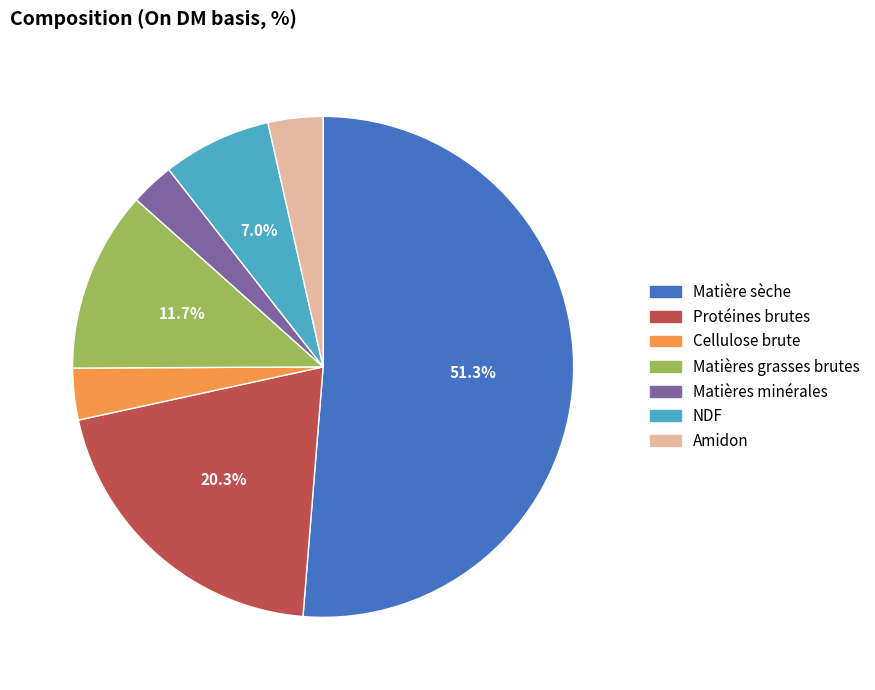

Do Matières grasses brutes and Matière sèche together represent more than half of the pie?

Yes